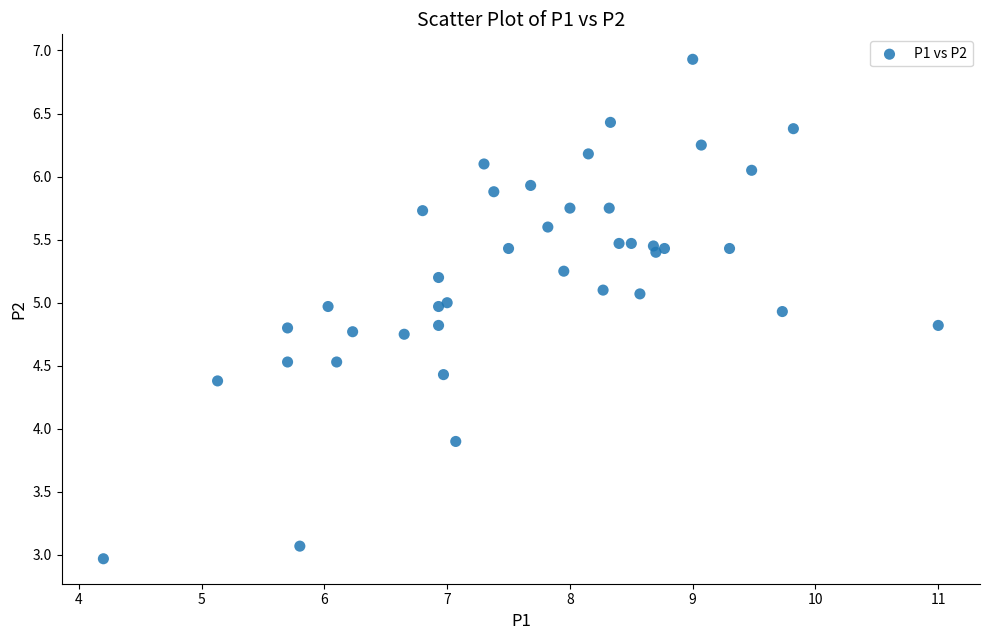

What Y value in the scatter plot is closest to 4?

3.9